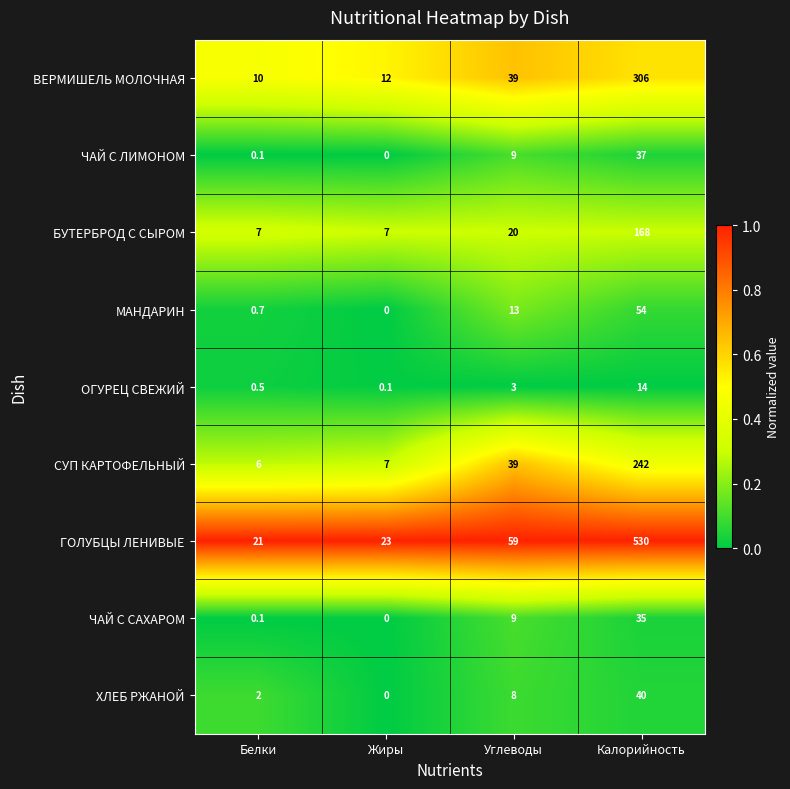

Which series changed the most between Белки and Углеводы?

ГОЛУБЦЫ ЛЕНИВЫЕ